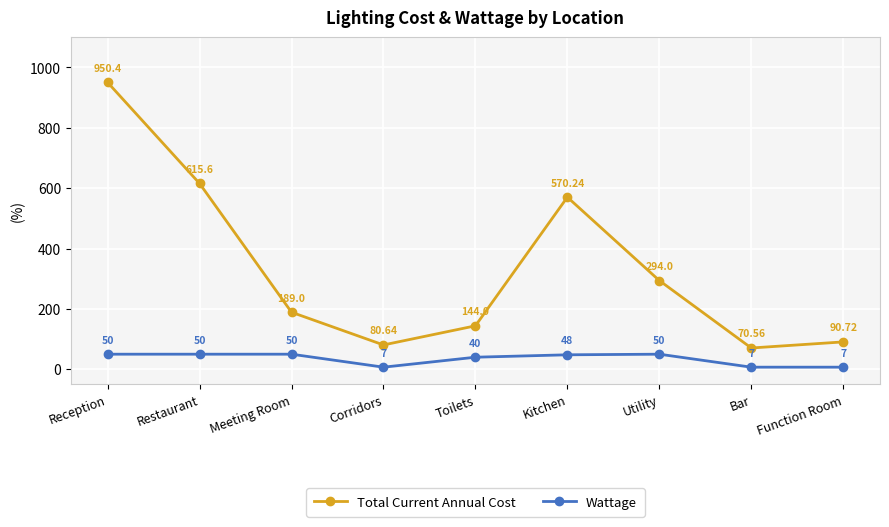

The value of Wattage at Meeting Room is 50.0. True or false?

True